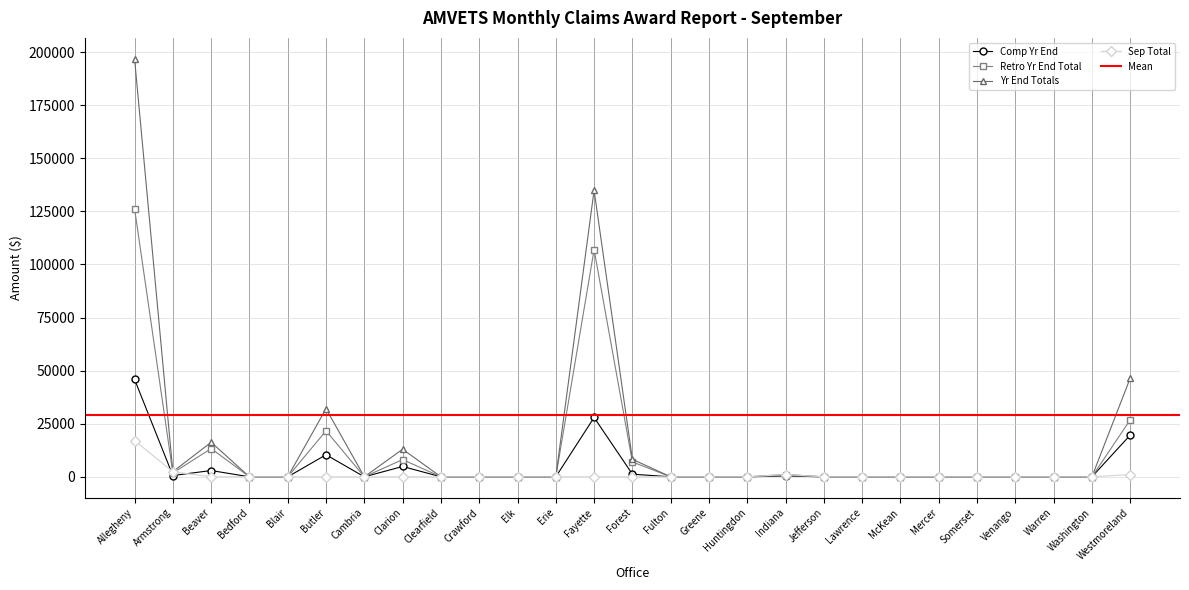

True or false: Comp Yr End has more than 1 points higher than both neighbors.

True